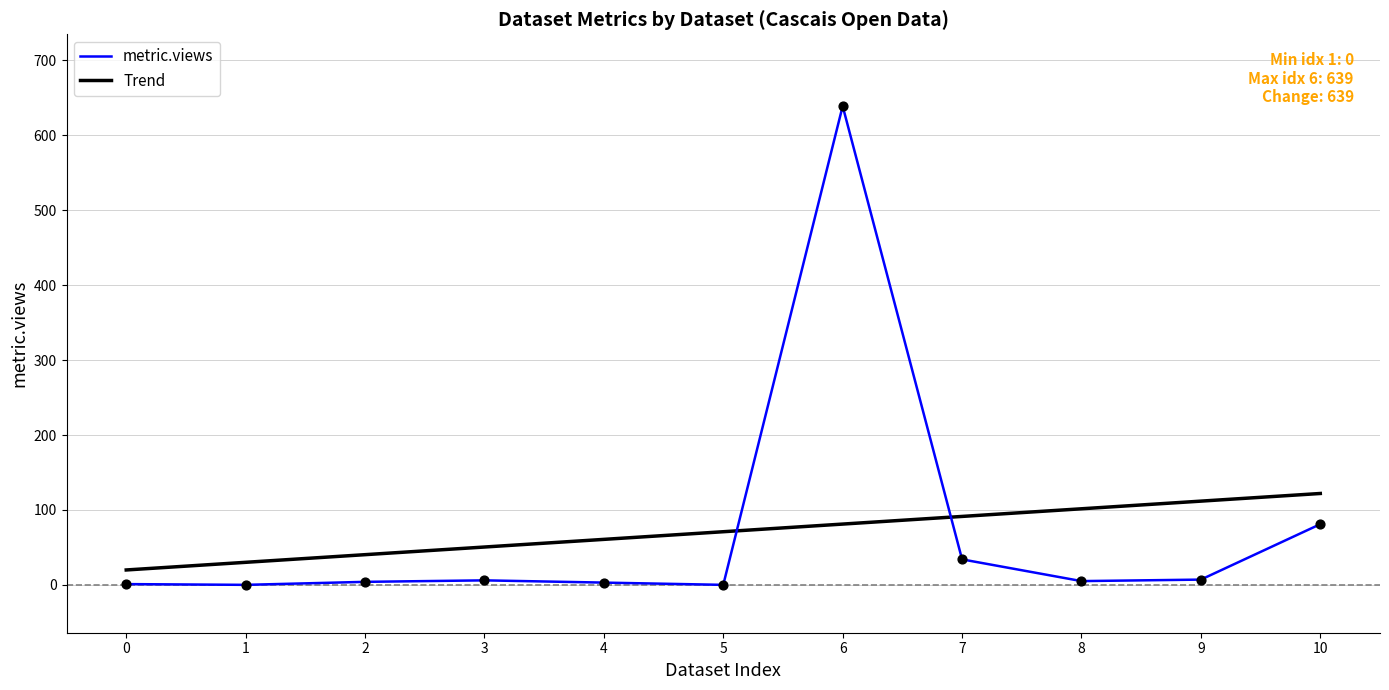

What is the total value across all series at 10?

203.0